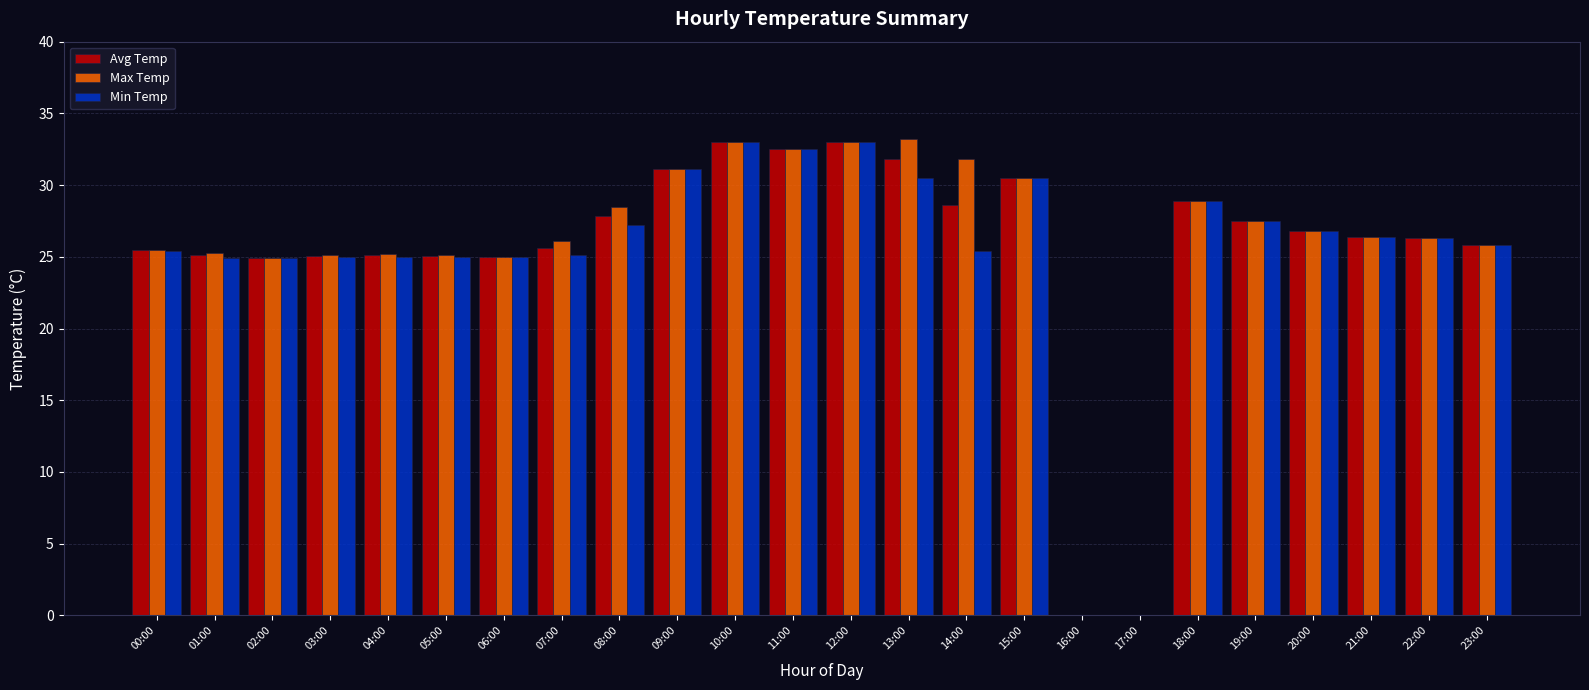

The Min Temp series shows 52.9 at 10:00. True or false?

False